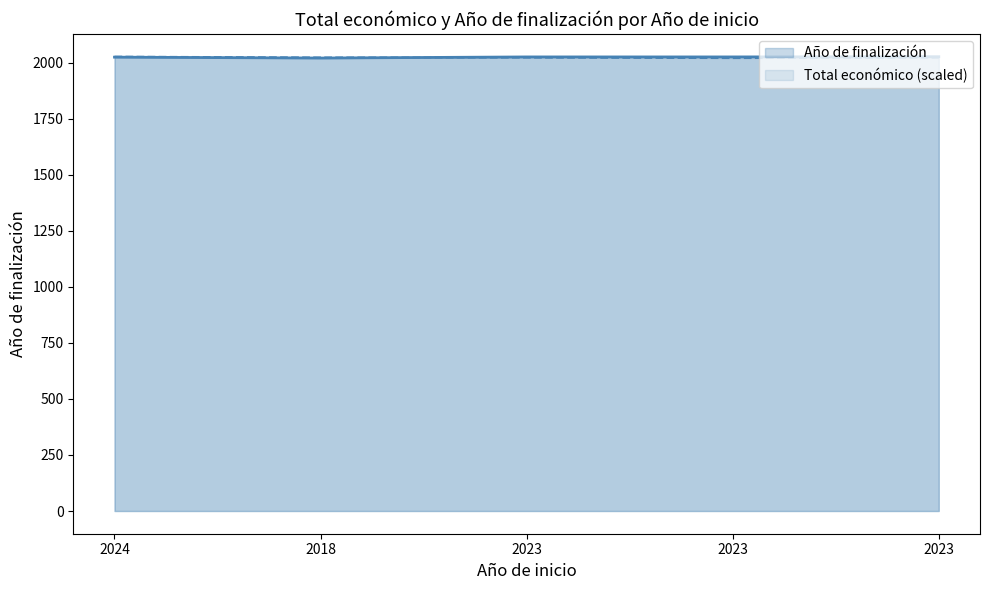

Which has a higher value, 2023 or 2023?

2023